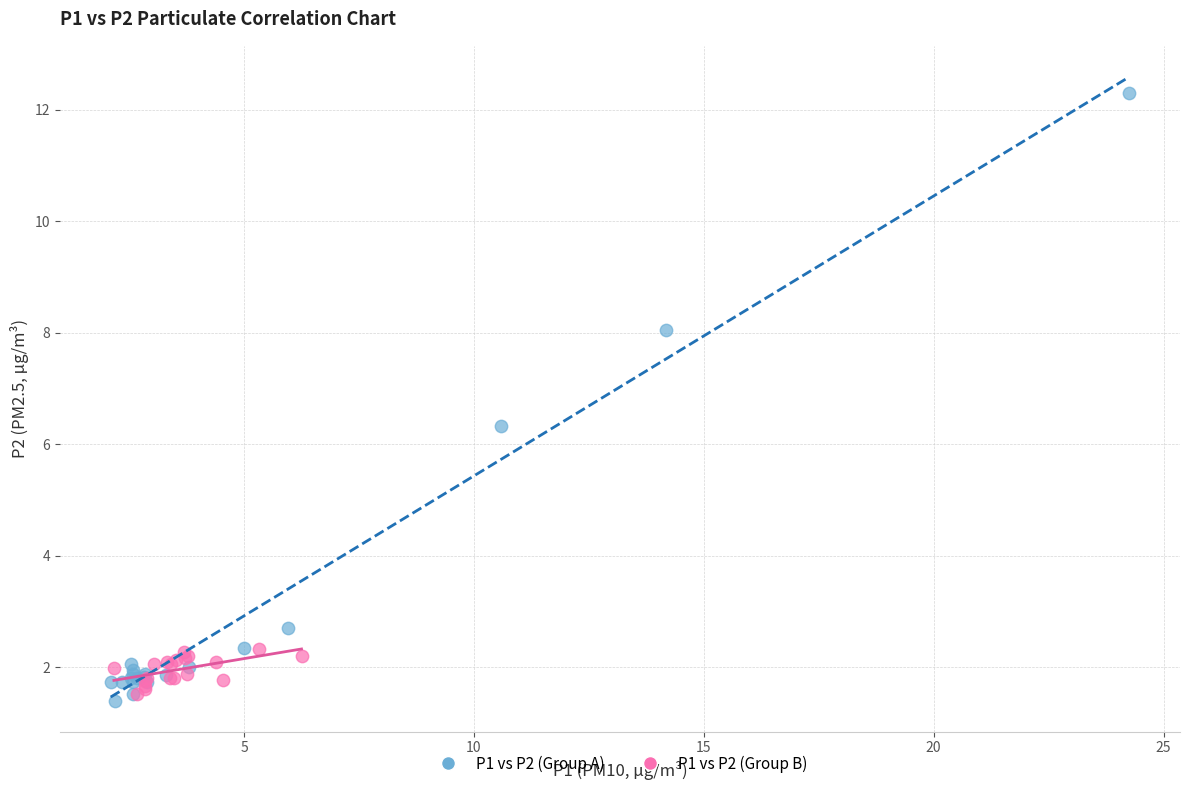

What are all the series names shown in the legend?

P1 vs P2 (Group A), P1 vs P2 (Group B)